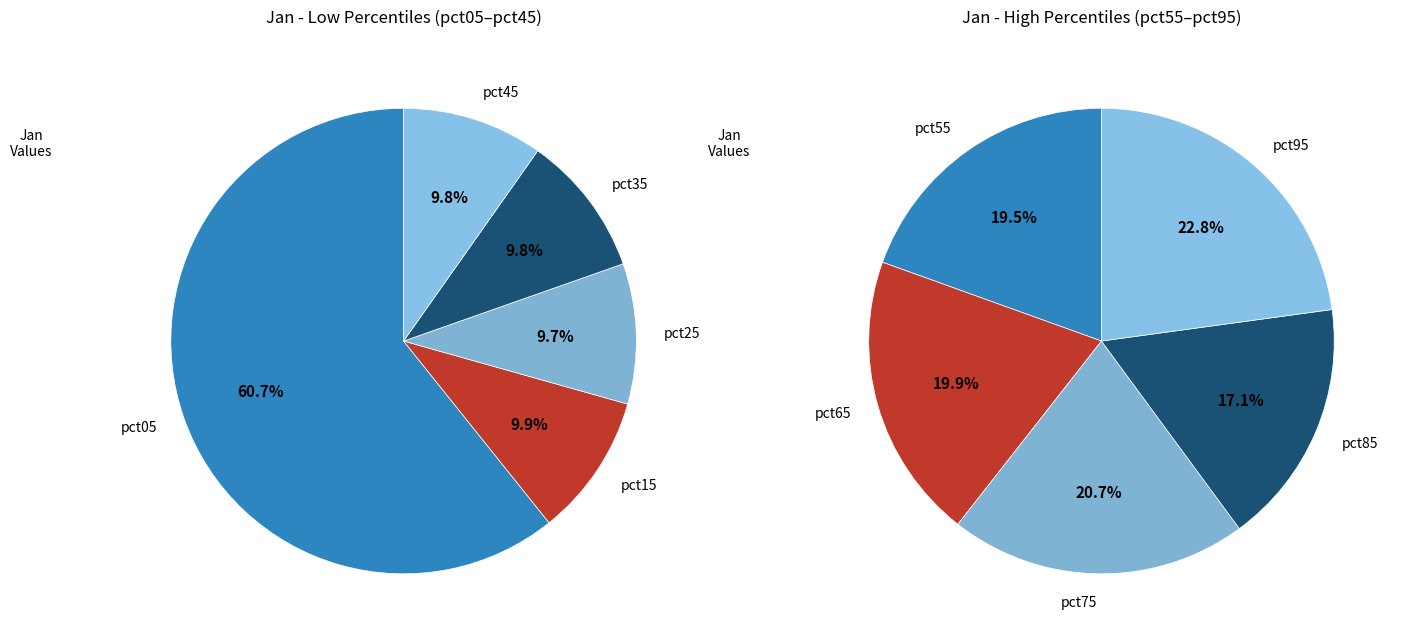

What is the change in value from pct75 to pct95?

+0.1